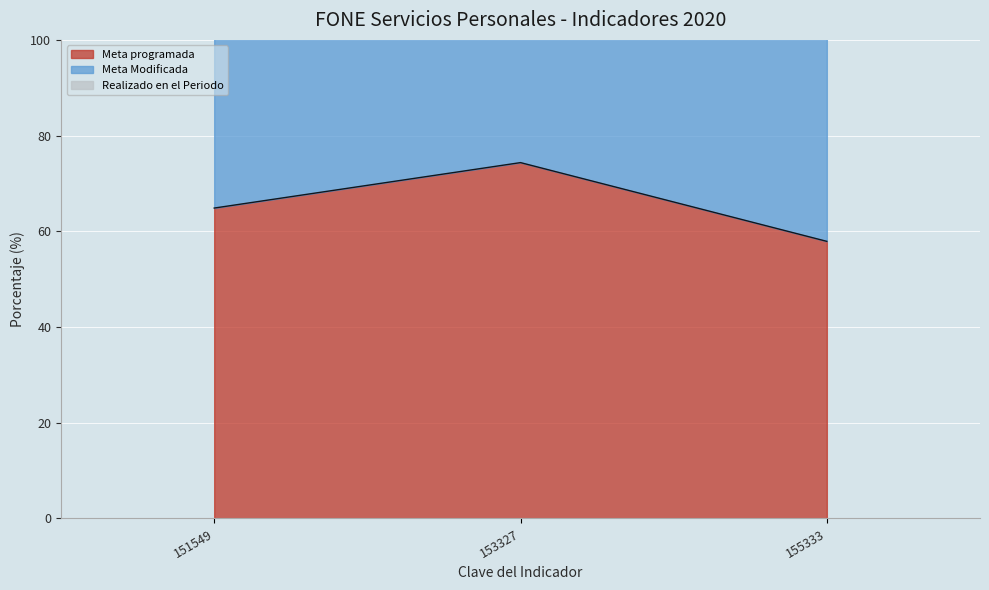

Which category has the highest value across all series?

153327